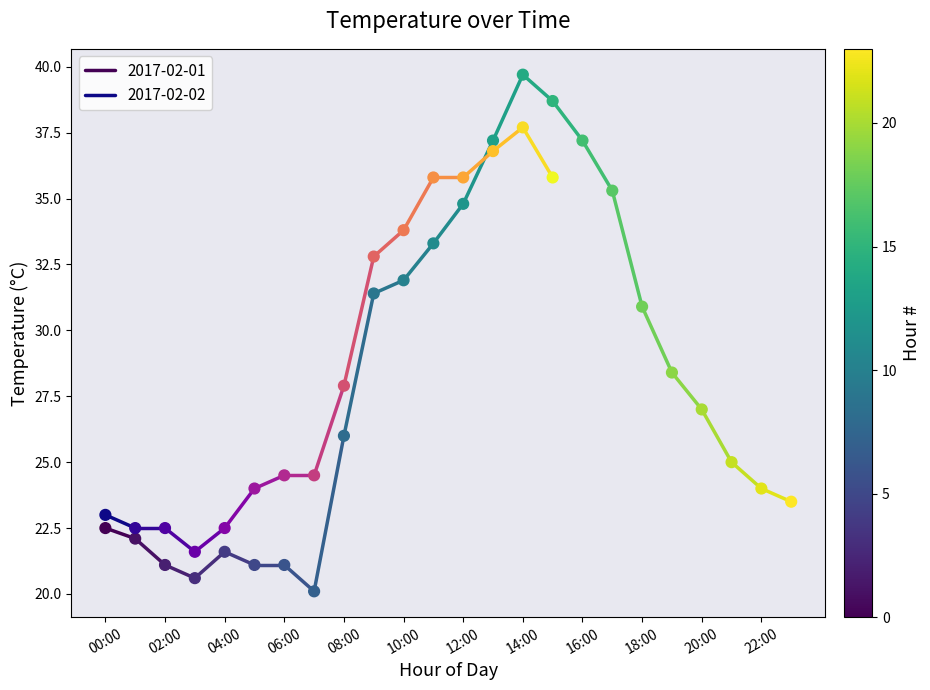

Which has a higher value, 03:00 or 01:00?

01:00